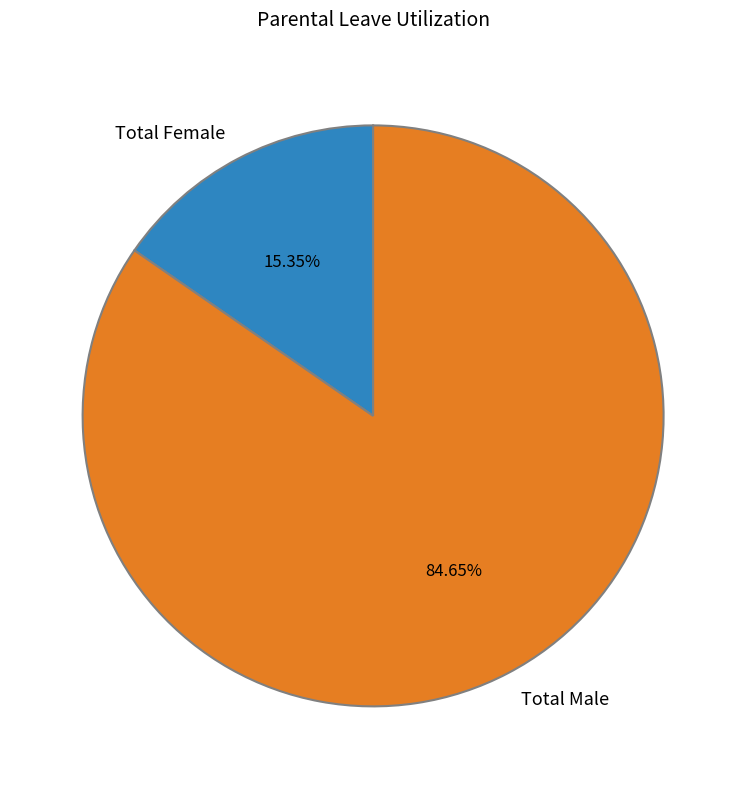

Count the number of slices in the pie.

2